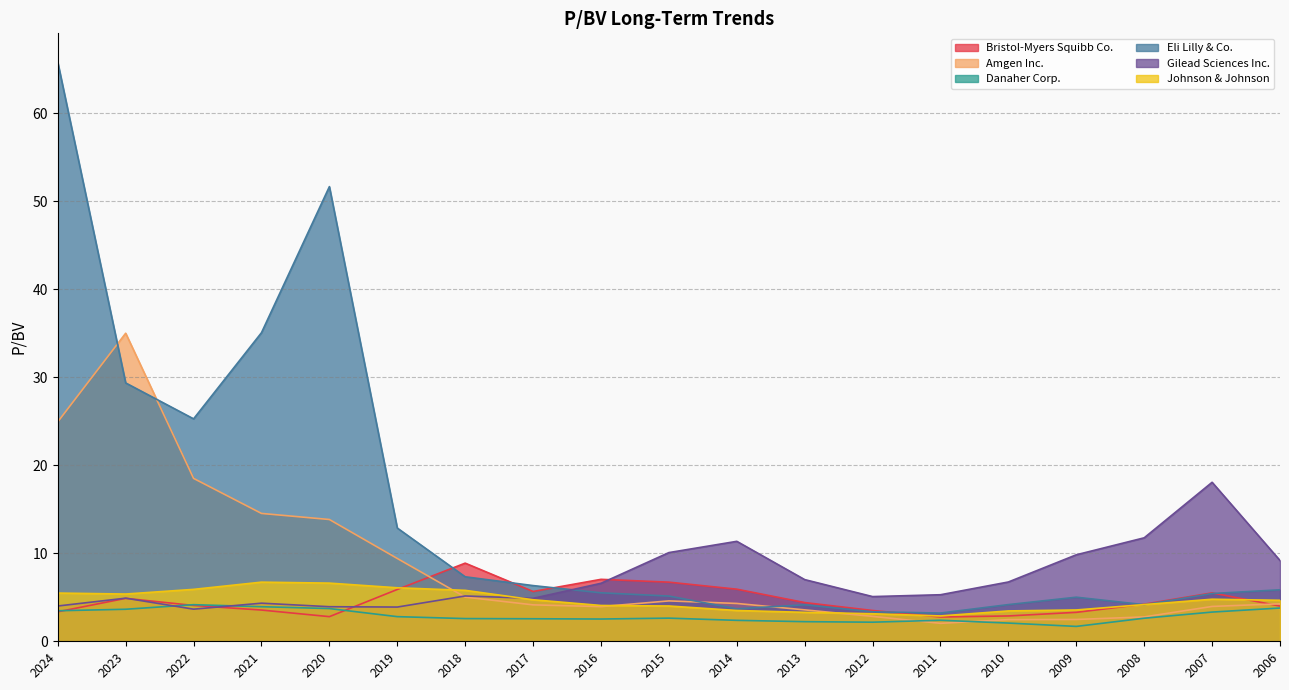

In Johnson & Johnson, how many points are higher than both neighbors (excluding endpoints)?

2